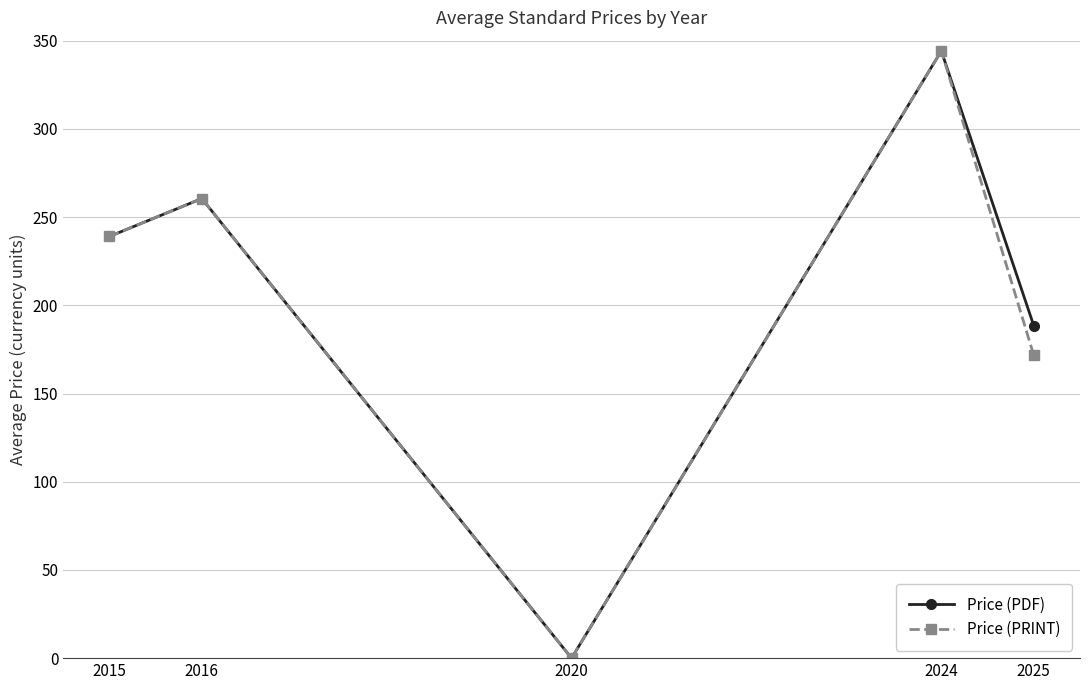

The Price (PDF) series shows 0.0 at 2020. True or false?

True